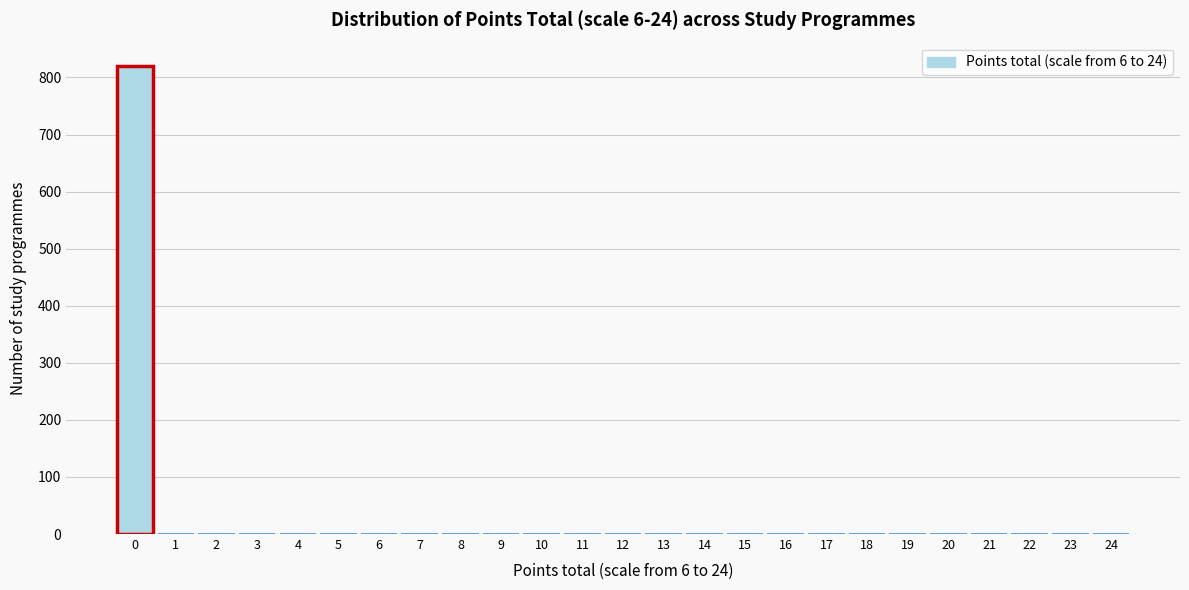

Reading left to right, transcribe this chart: for each bar, give the range it covers on the x-axis and its height. The values are not printed on the chart, so give them approximately, as read against the axis.

-0.5 to 0.5: 820
0.5 to 1.5: 0
1.5 to 2.5: 0
2.5 to 3.5: 0
3.5 to 4.5: 0
4.5 to 5.5: 0
5.5 to 6.5: 0
6.5 to 7.5: 0
7.5 to 8.5: 0
8.5 to 9.5: 0
9.5 to 10.5: 0
10.5 to 11.5: 0
11.5 to 12.5: 0
12.5 to 13.5: 0
13.5 to 14.5: 0
14.5 to 15.5: 0
15.5 to 16.5: 0
16.5 to 17.5: 0
17.5 to 18.5: 0
18.5 to 19.5: 0
19.5 to 20.5: 0
20.5 to 21.5: 0
21.5 to 22.5: 0
22.5 to 23.5: 0
23.5 to 24.5: 0